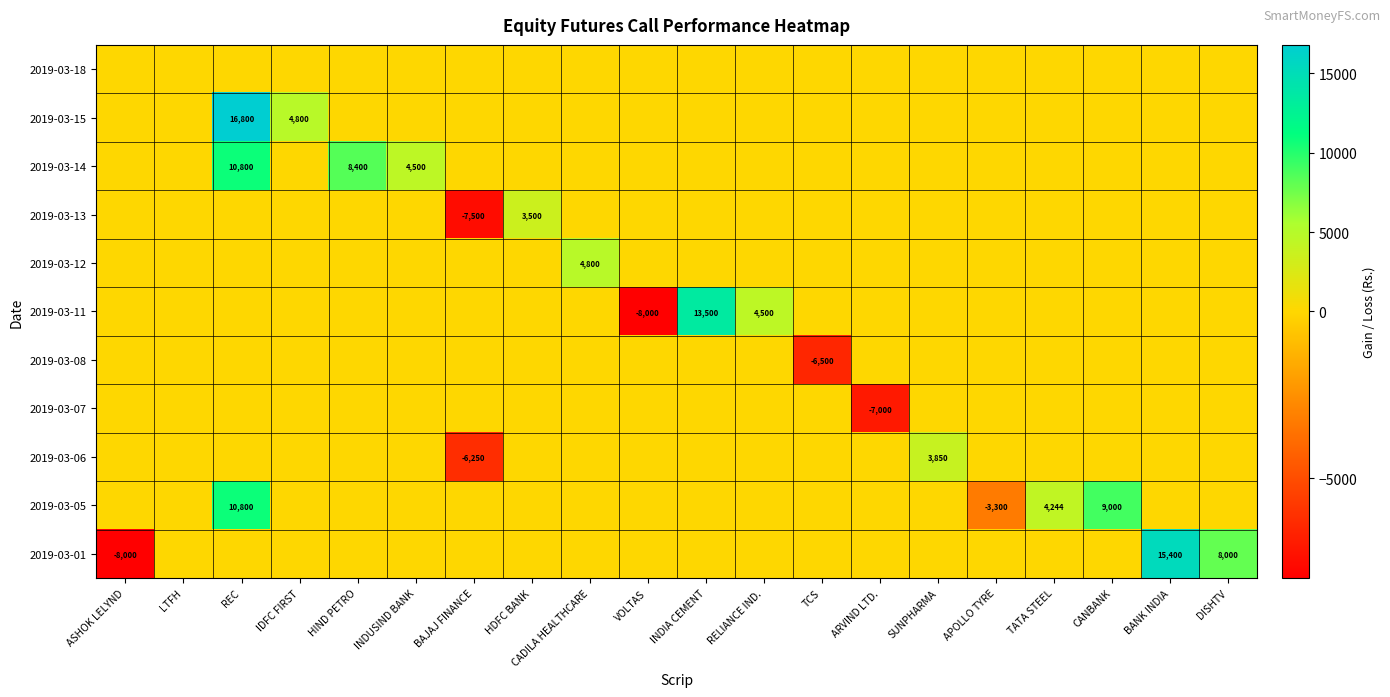

True or false: 2019-03-07 has a value of -7000 at ARVIND LTD..

True